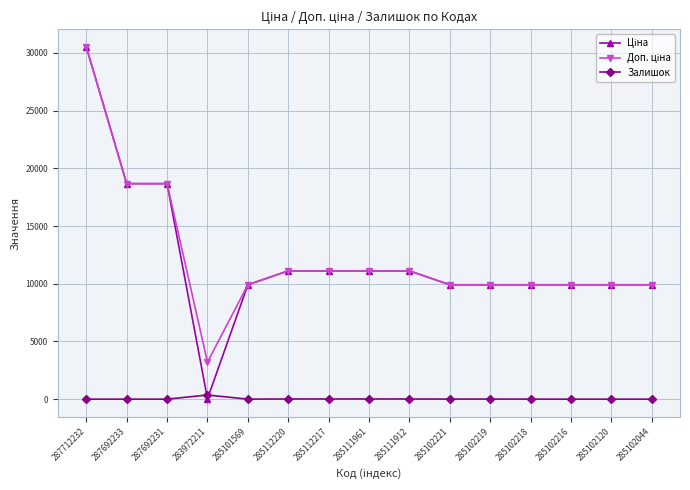

At which category is the sum across all series the highest?

287712232